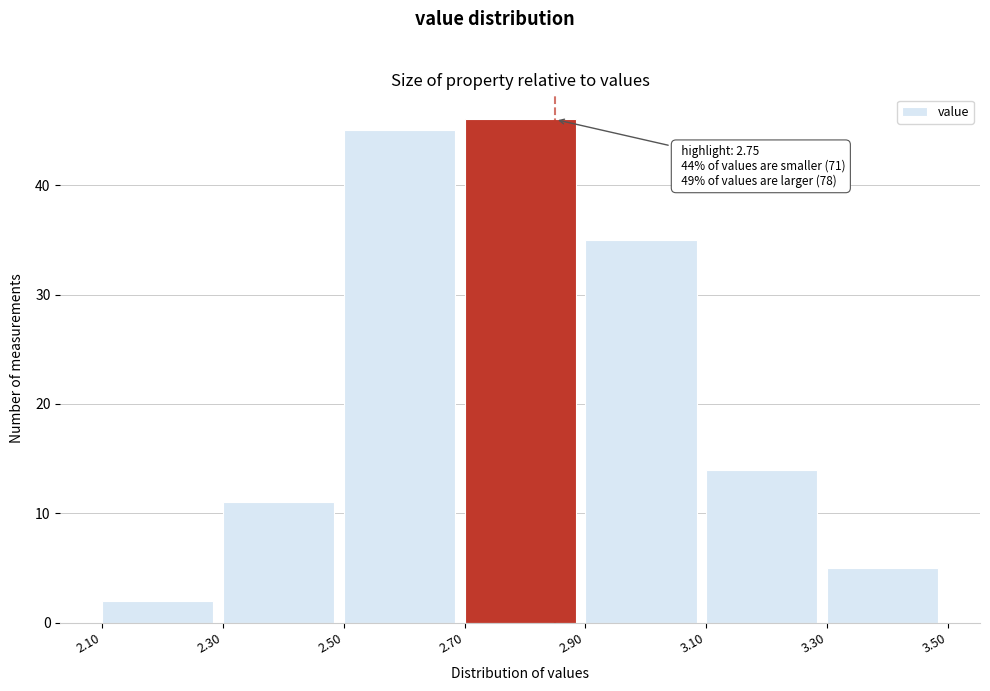

Over which range of the x-axis is the bar tallest?

2.70 to 2.90